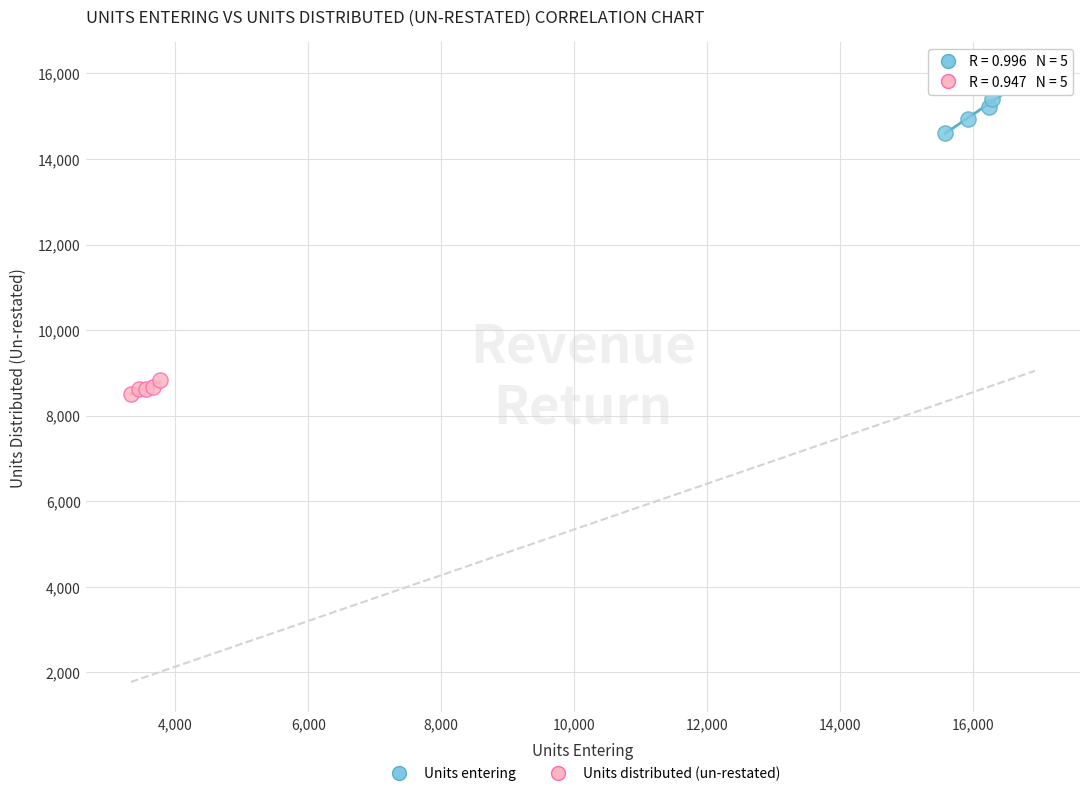

Which series has the largest Y range (max minus min)?

Units entering